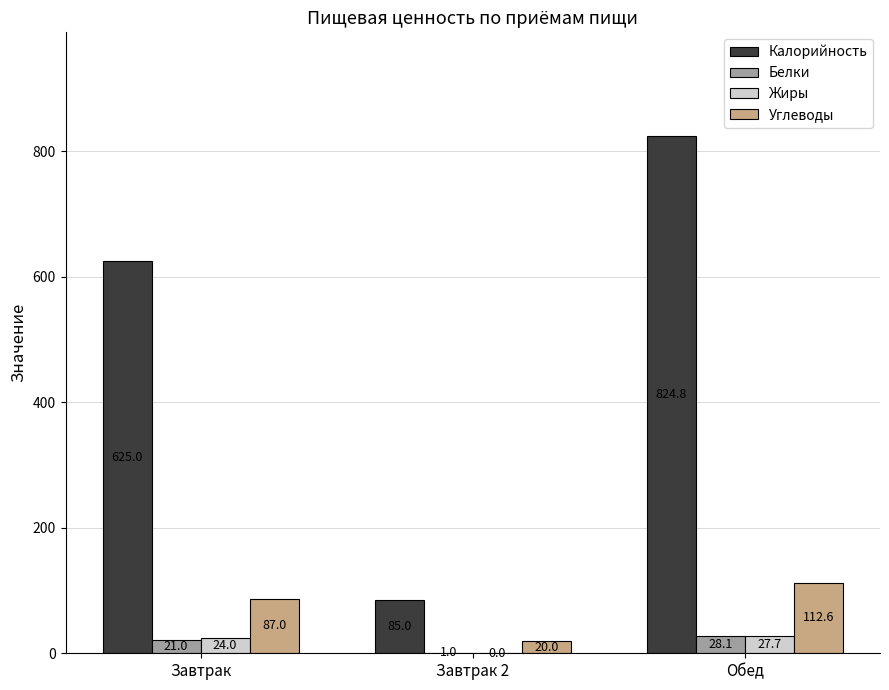

Is the value of Жиры at Завтрак 2 greater than the value of Калорийность at Обед?

No